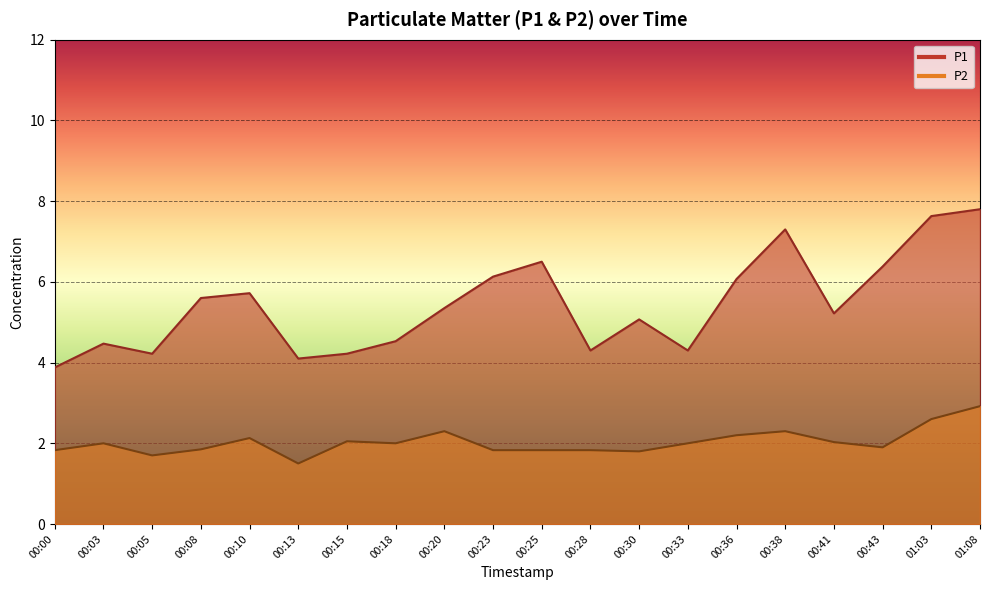

Reading right to left, transcribe all the data shown in this chart.

P1: 7.8	7.6	6.4	5.2	7.3	6.1	4.3	5.1	4.3	6.5	6.1	5.3	4.5	4.2	4.1	5.7	5.6	4.2	4.5	3.9
P2: 2.9	2.6	1.9	2.0	2.3	2.2	2.0	1.8	1.8	1.8	1.8	2.3	2.0	2.0	1.5	2.1	1.9	1.7	2.0	1.8